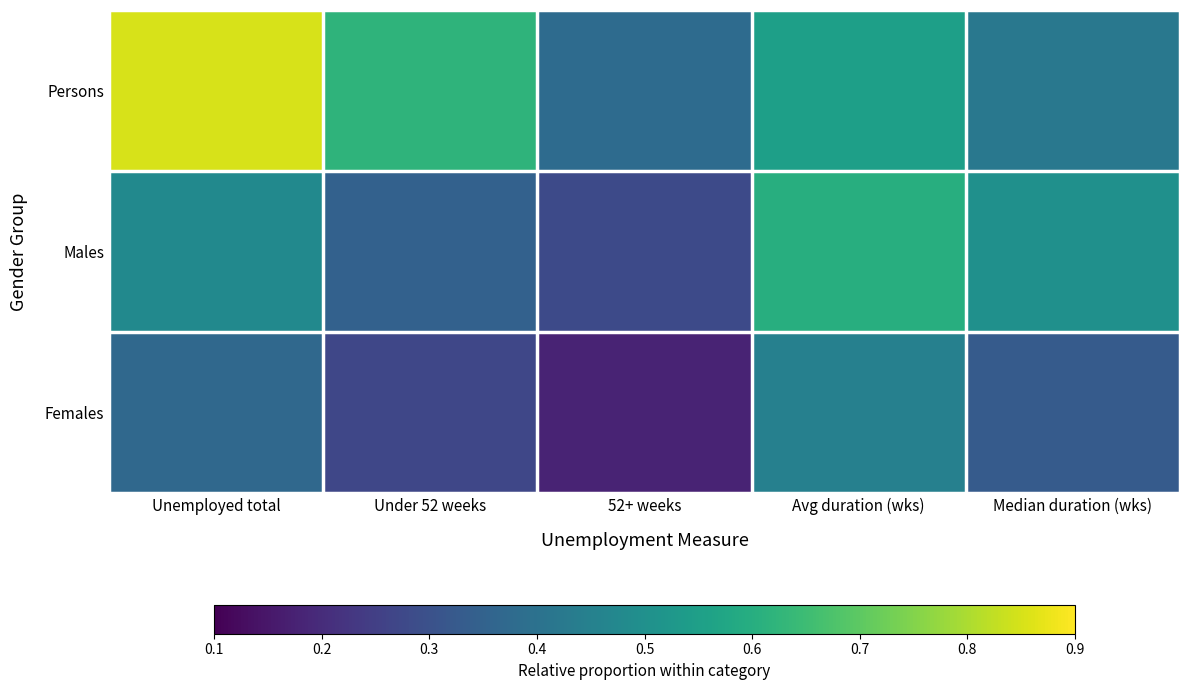

Which series changed the most between 52+ weeks and Avg duration (wks)?

Males